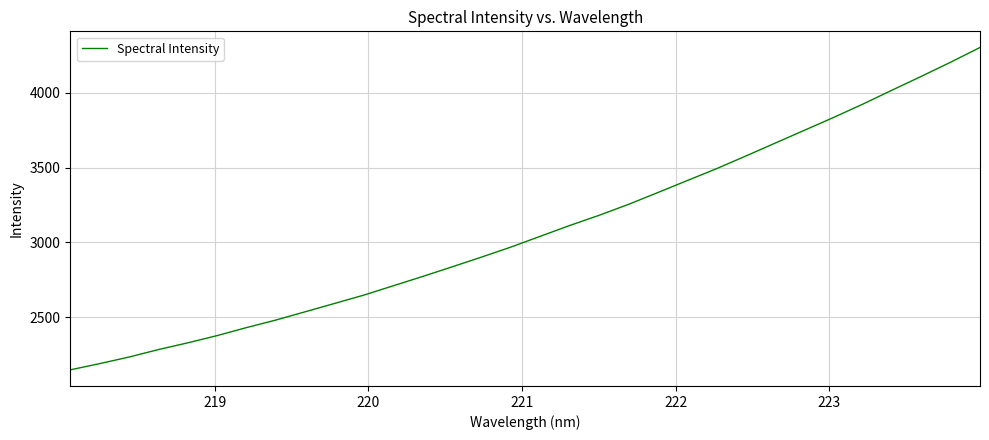

What is the smallest value displayed?

2147.3